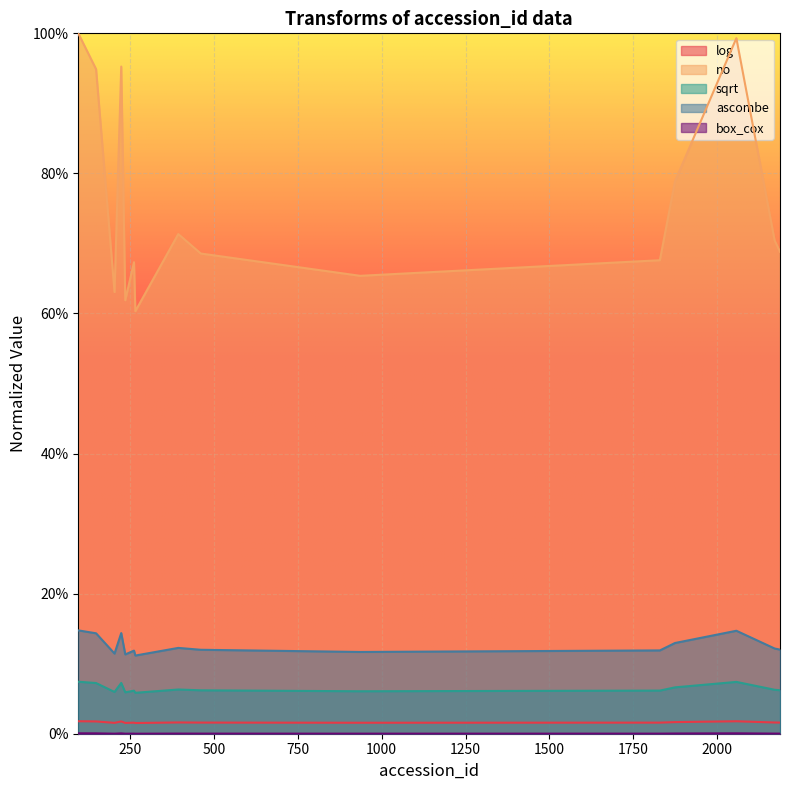

What is the difference between the maximum and minimum values in the sqrt series?

1.6